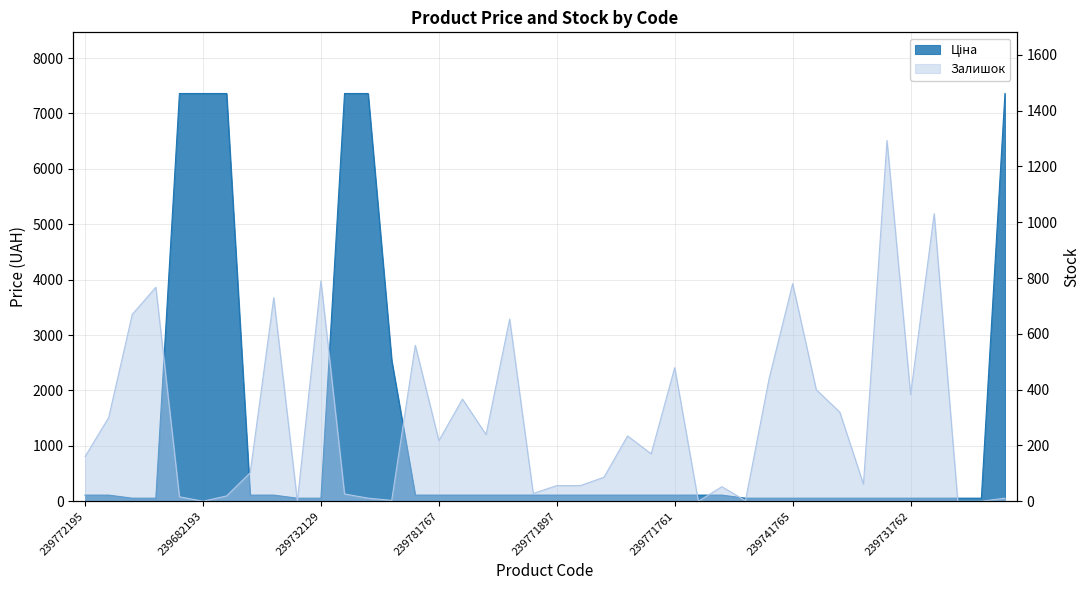

How many values in the Залишок series exceed 170?

19